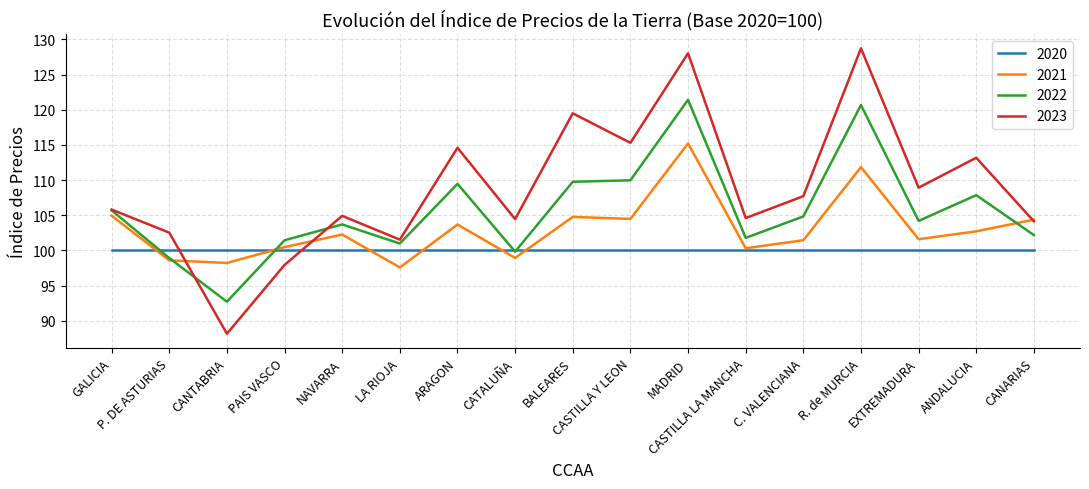

At which category does 2021 reach its first local valley?

CANTABRIA